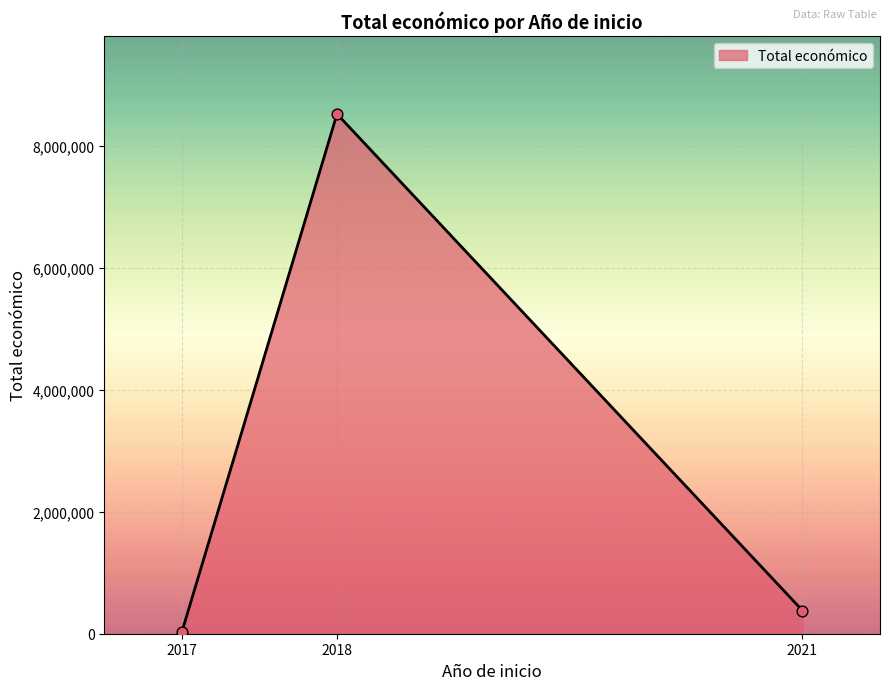

What is the maximum value shown in the chart?

8527844